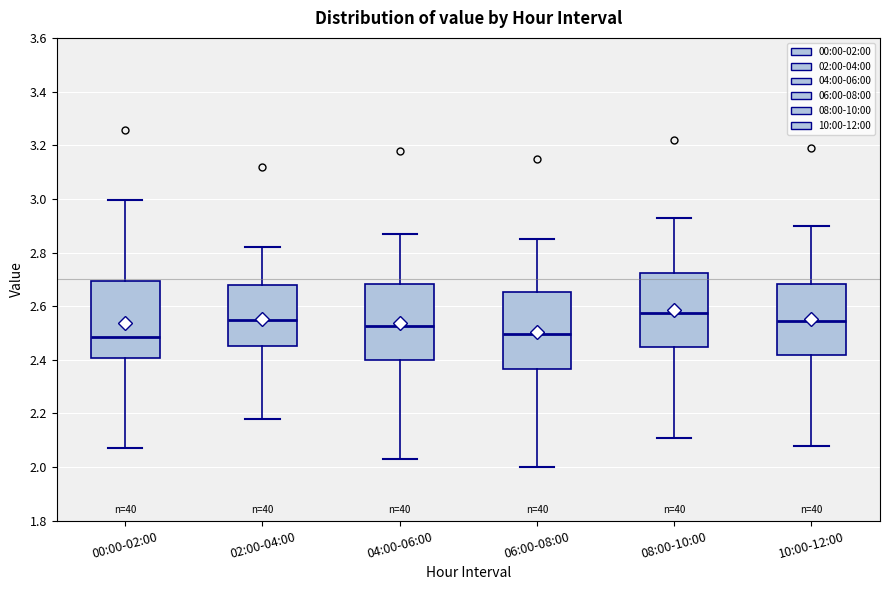

Where does the median line of the box for 04:00-06:00 sit on the y-axis? The values are not printed on the chart, so give them approximately, as read against the axis.

2.52